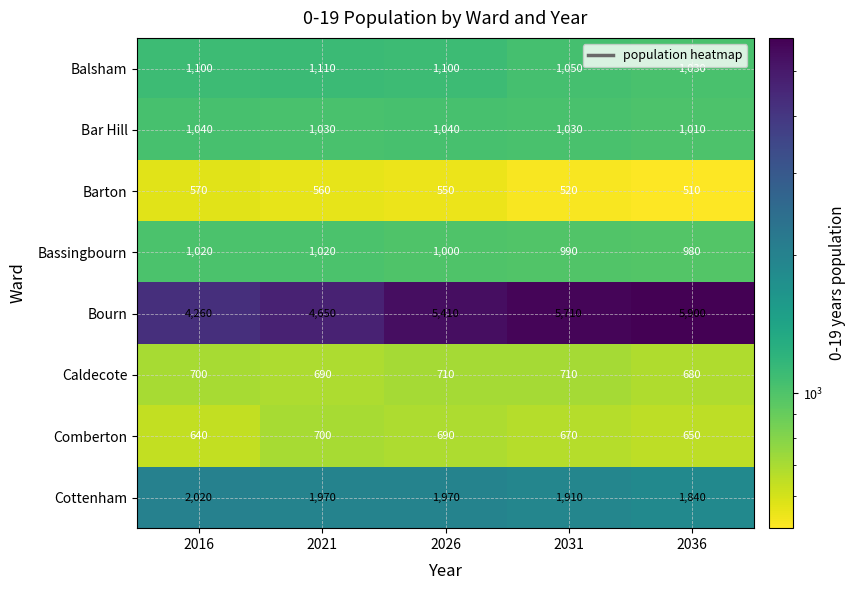

At how many categories does at least one series exceed 1016?

5